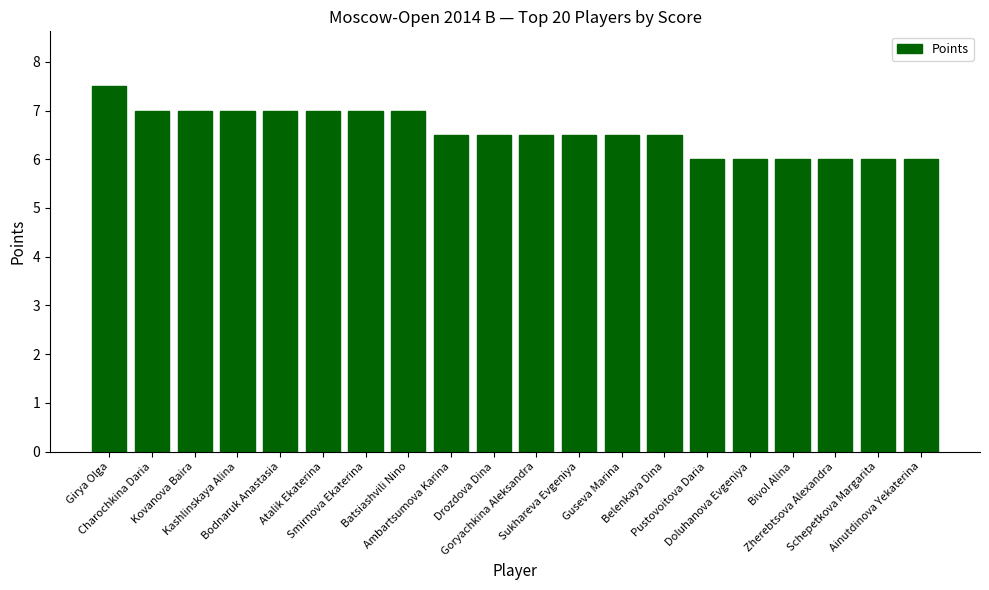

How many bars are there in total?

20